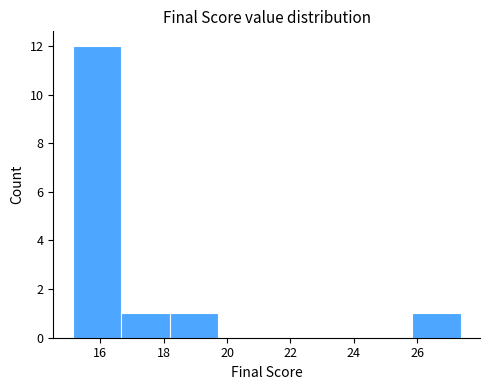

Reading left to right, list every bar in this chart as the range it spans on the x-axis followed by its height. Neither the bar edges nor the heights are printed on the chart, so give them approximately, as read against the axes.

15.2 to 16.6: 12
16.6 to 18.2: 1
18.2 to 19.8: 1
19.8 to 21.2: 0
21.2 to 22.8: 0
22.8 to 24.4: 0
24.4 to 25.8: 0
25.8 to 27.4: 1